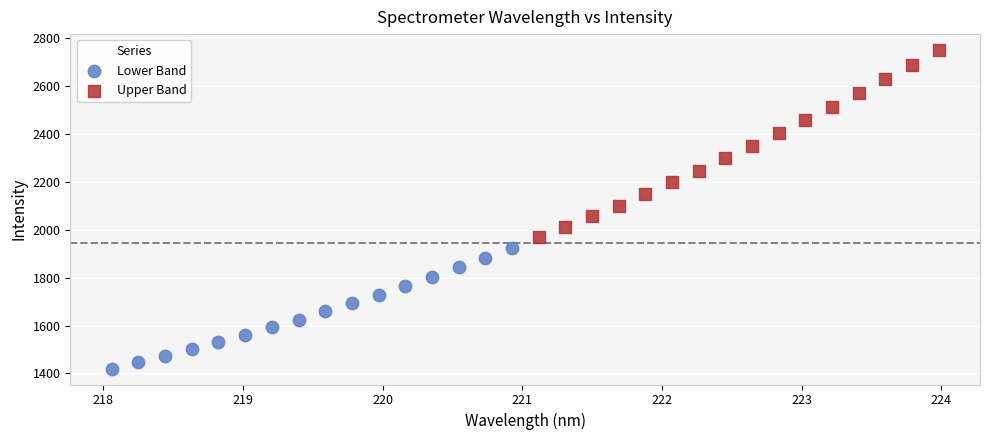

Which series reaches the maximum Y coordinate?

Upper Band